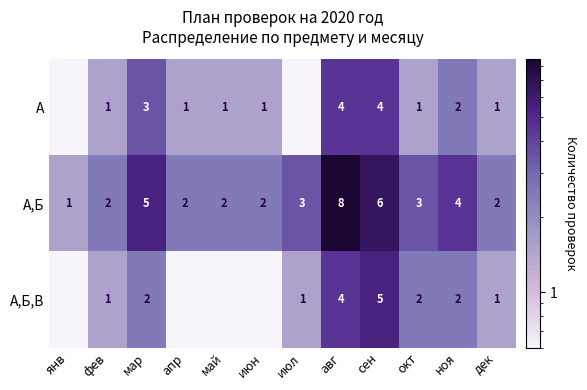

What is the lowest value of the А,Б series?

1.0